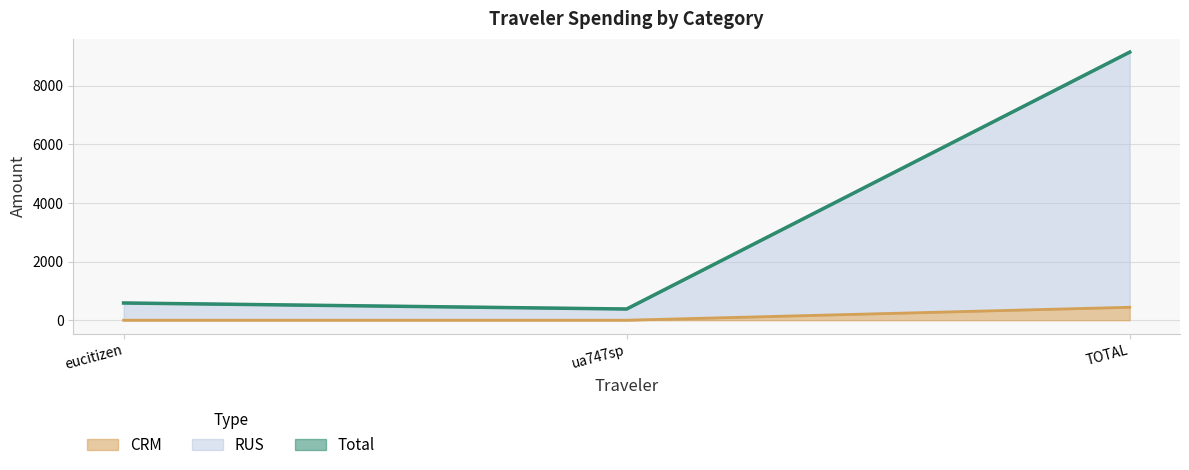

What is the sum of all RUS values?

10114.6